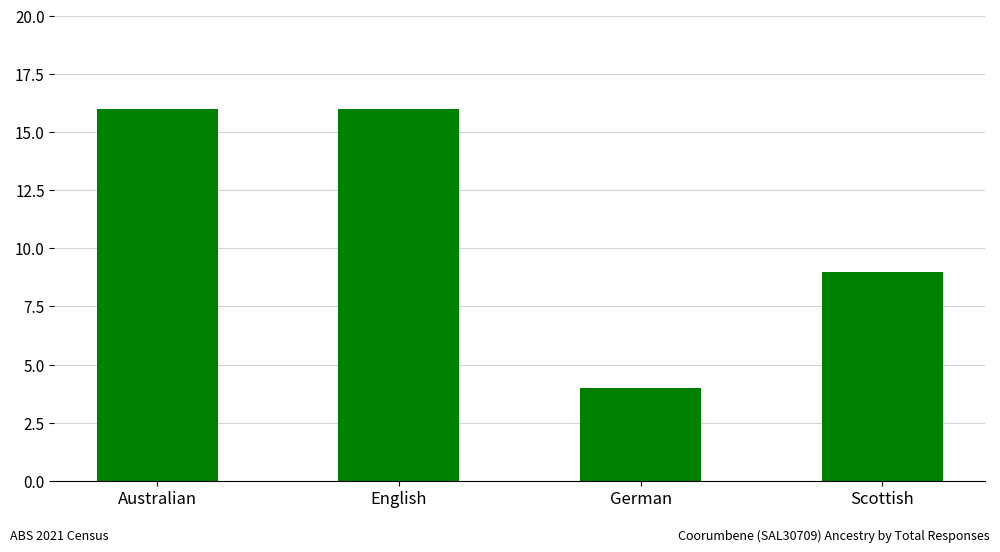

What is the value of the 4th bar from the left?

9